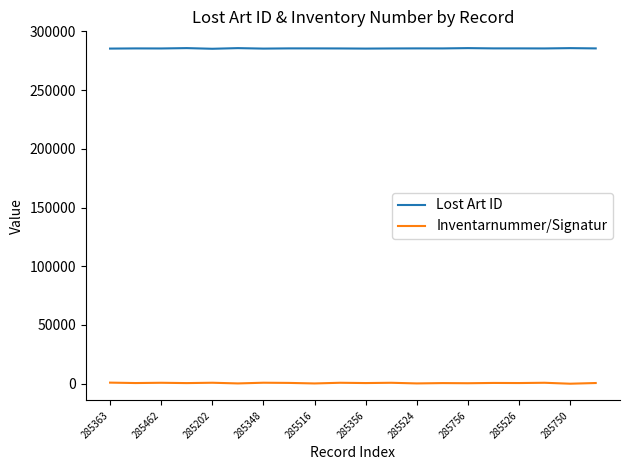

Rank the series by their maximum value, from highest to lowest.

Lost Art ID, Inventarnummer/Signatur